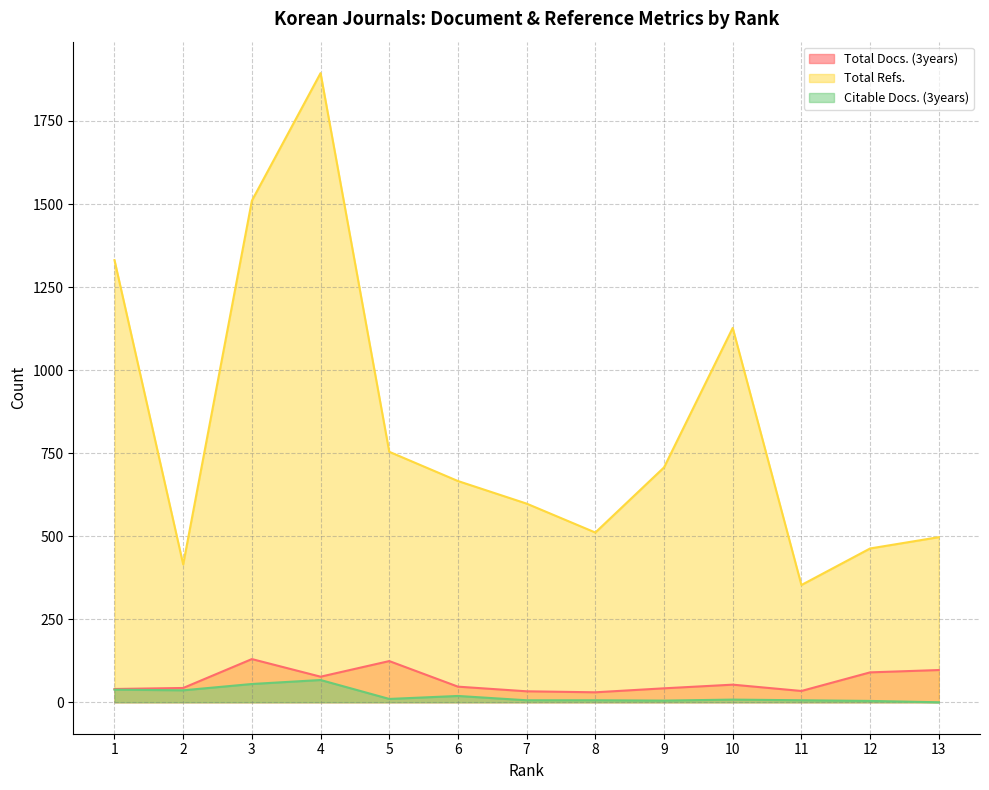

At 9, list the series in order from largest to smallest.

Total Refs., Total Docs. (3years), Citable Docs. (3years)